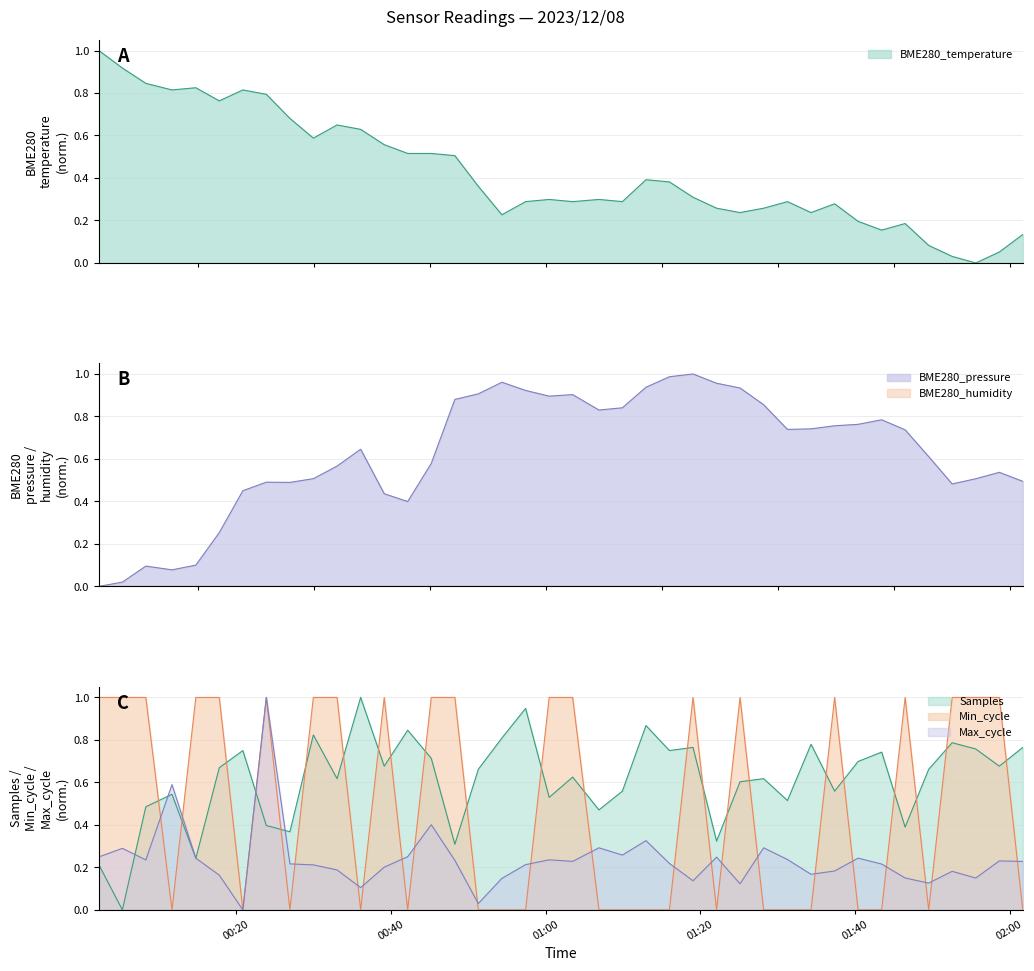

Where is Min_cycle nearest to the value 0?

2023/12/08 00:11:41